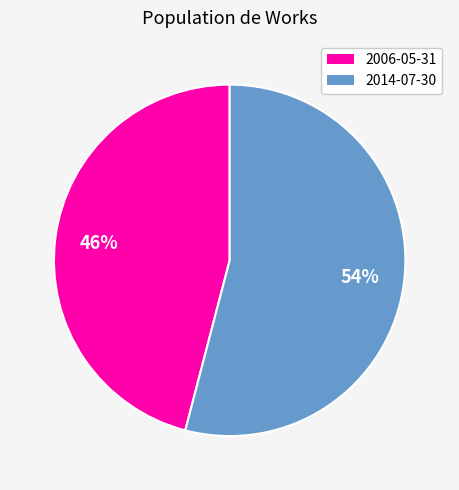

Count the number of slices in the pie.

2